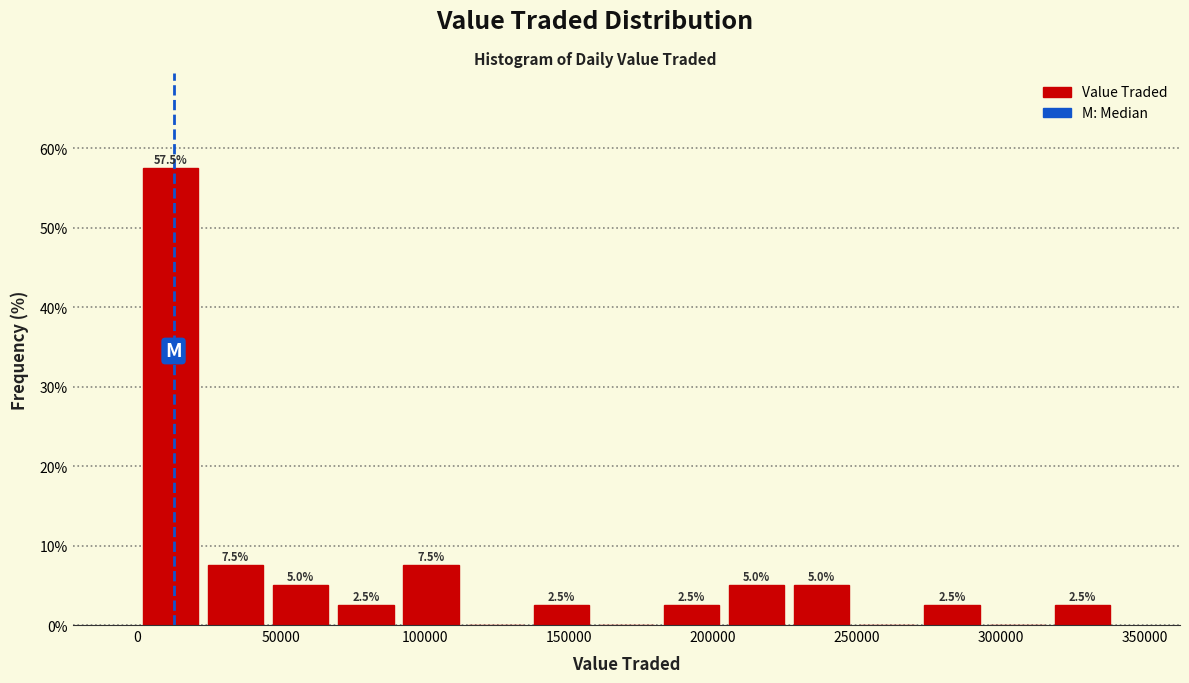

Over which range of the x-axis is the bar tallest?

0 to 25000